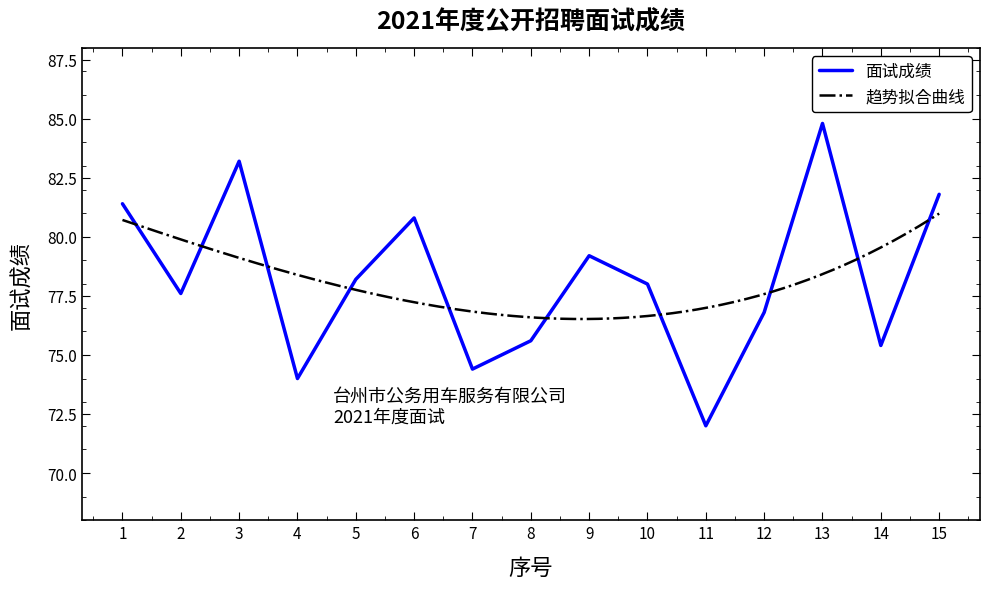

At which category does the chart reach its peak across all series?

13